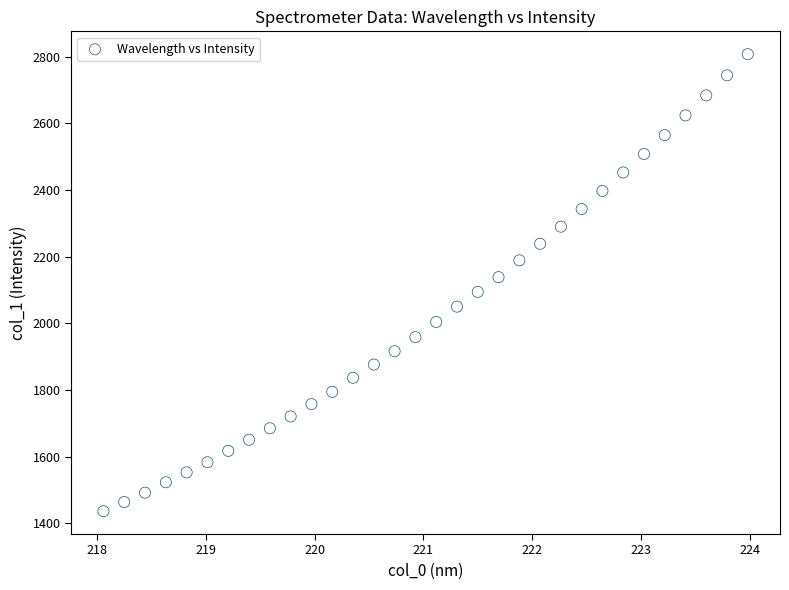

What is the range of Y values (max minus min)?

1370.9